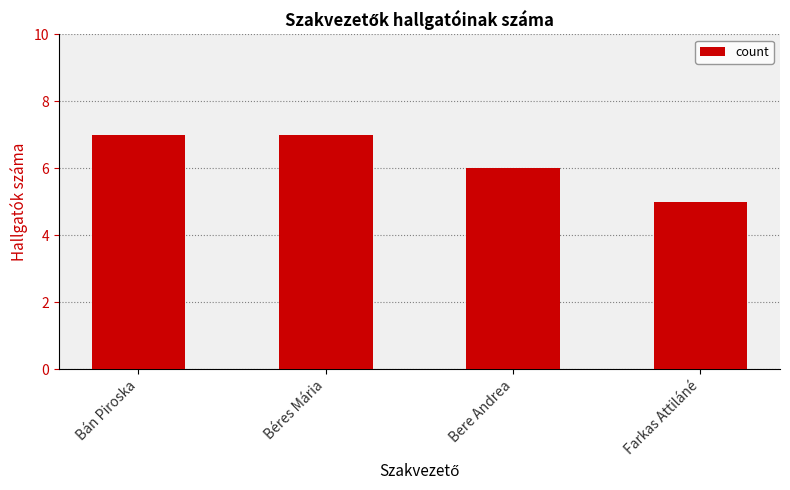

What is the difference between the maximum and minimum values?

2